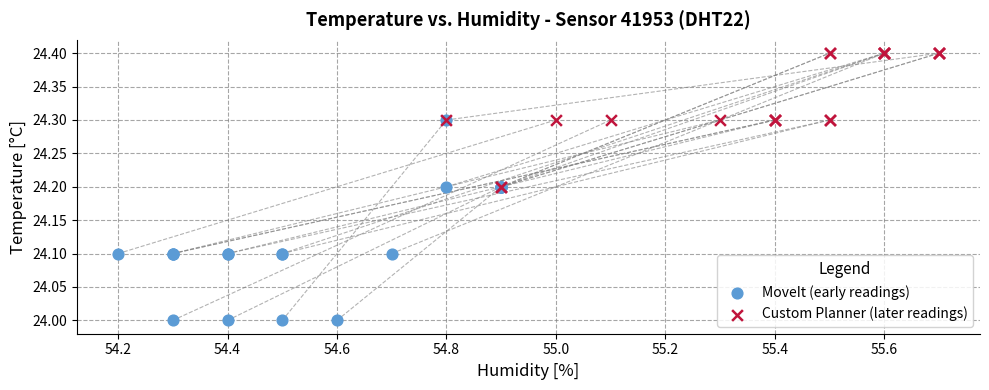

Which series reaches the maximum Y coordinate?

Custom Planner (later readings)